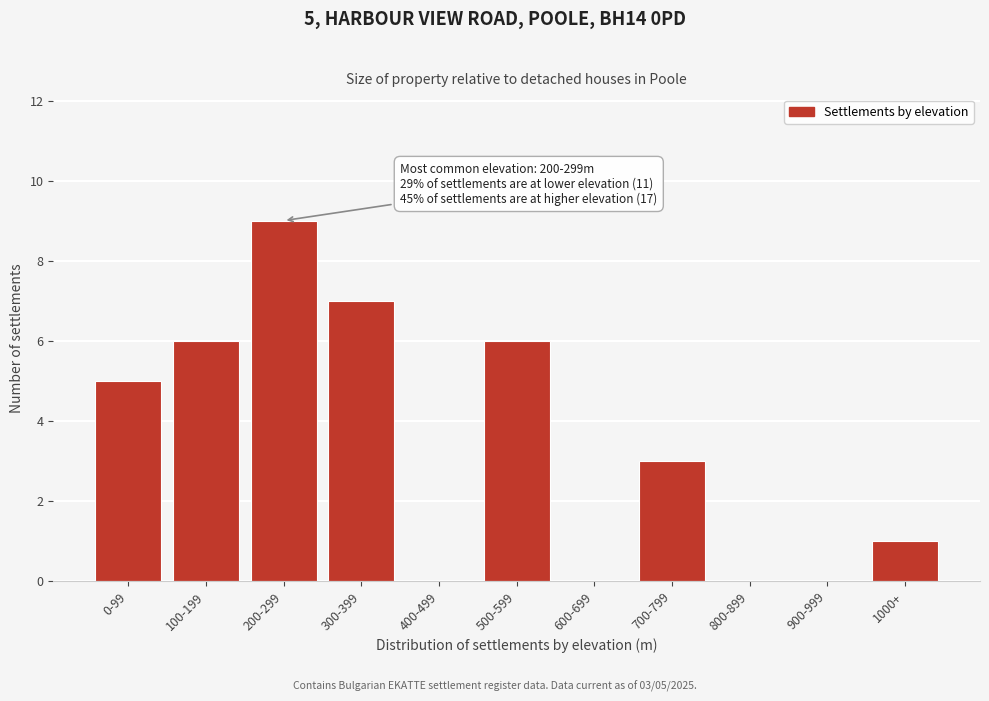

Reading left to right, transcribe all the data shown in this chart.

0-99=5	100-199=6	200-299=9	300-399=7	400-499=0	500-599=6	600-699=0	700-799=3	800-899=0	900-999=0	1000+=1